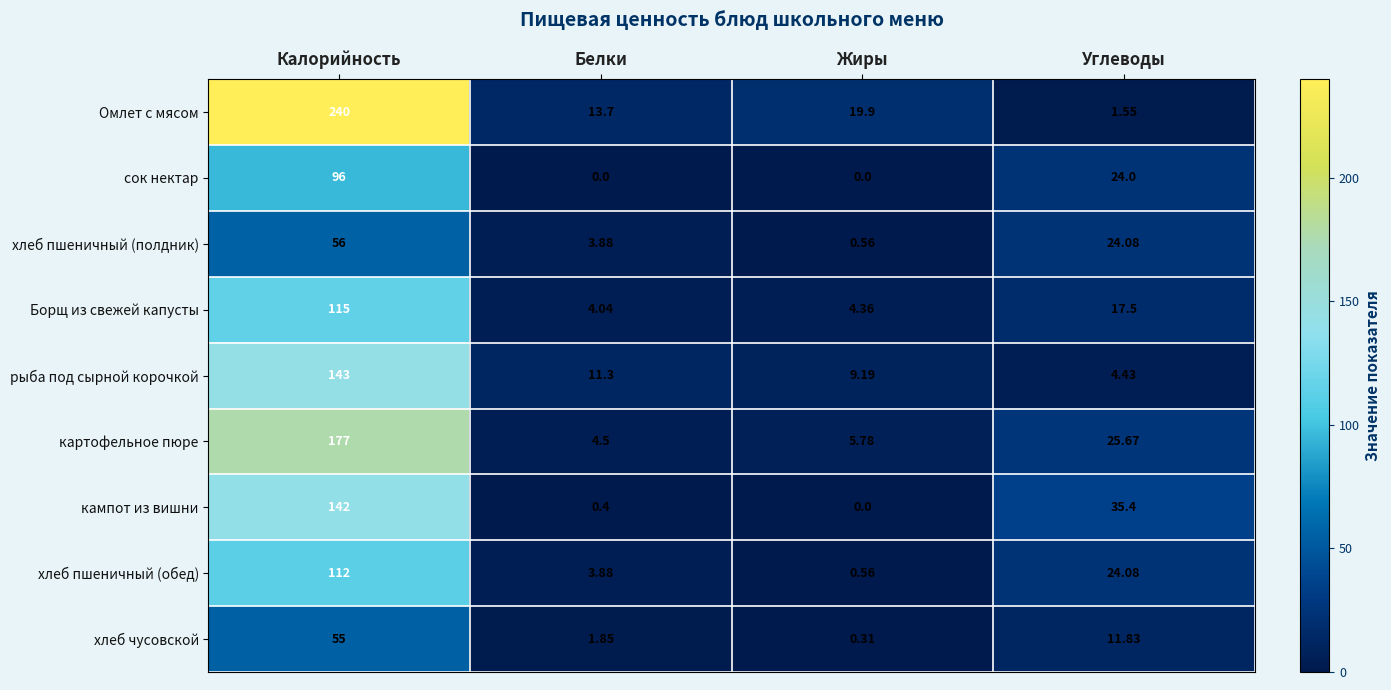

At which label is сок нектар closest to 48?

Углеводы